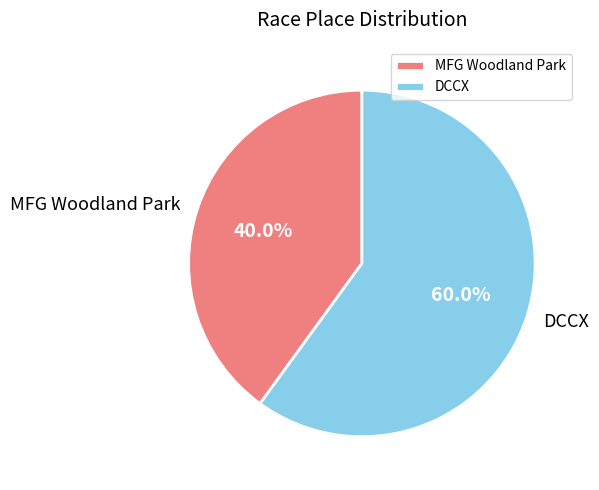

To the nearest percent, what is the combined percentage of MFG Woodland Park and DCCX?

100%